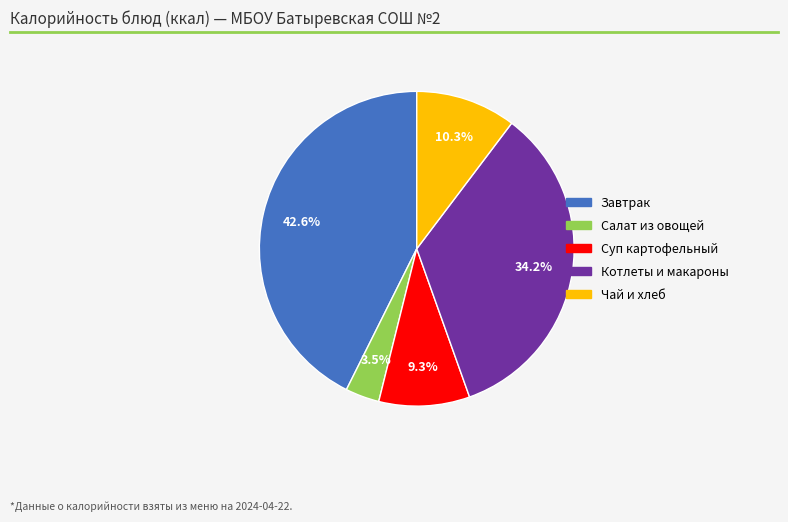

Is there any slice that represents more than half of the pie?

No